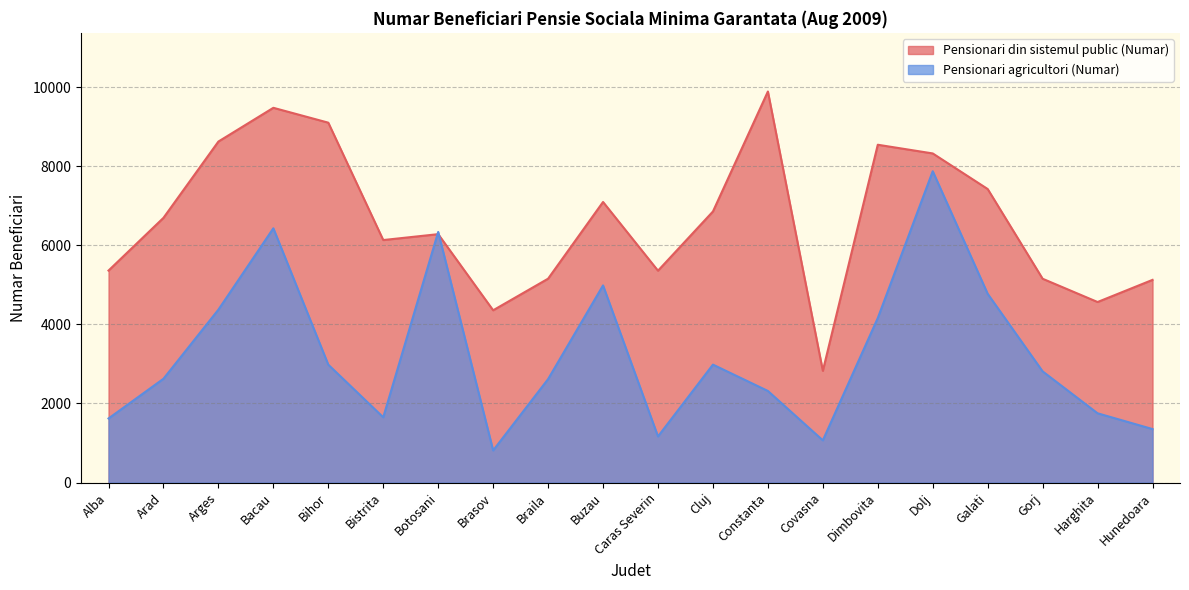

How many values in the Pensionari agricultori (Numar) series are below 2812?

10